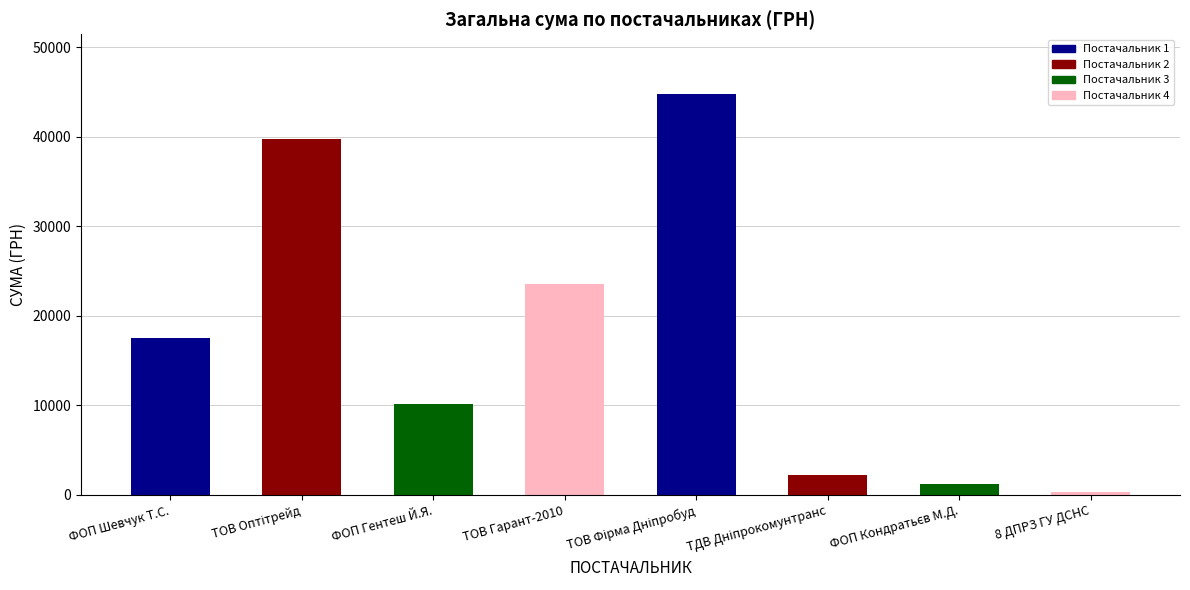

Which category has the lowest value across all series?

8 ДПРЗ ГУ ДСНС